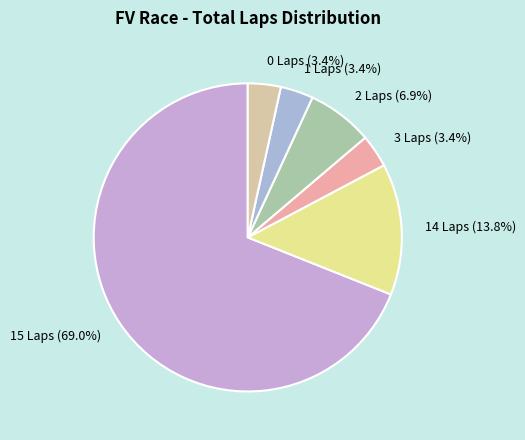

What is the largest slice in the pie chart?

15 Laps (69.0%)